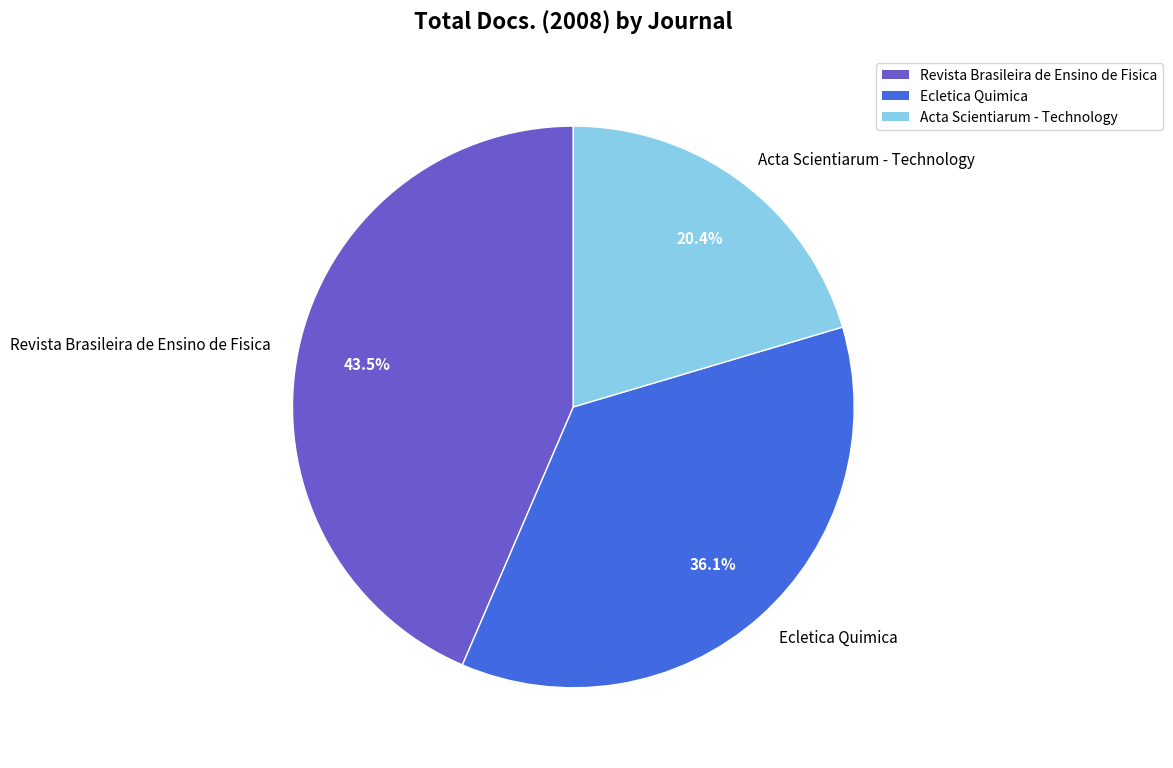

Rank the categories by value from lowest to highest.

Acta Scientiarum - Technology, Ecletica Quimica, Revista Brasileira de Ensino de Fisica